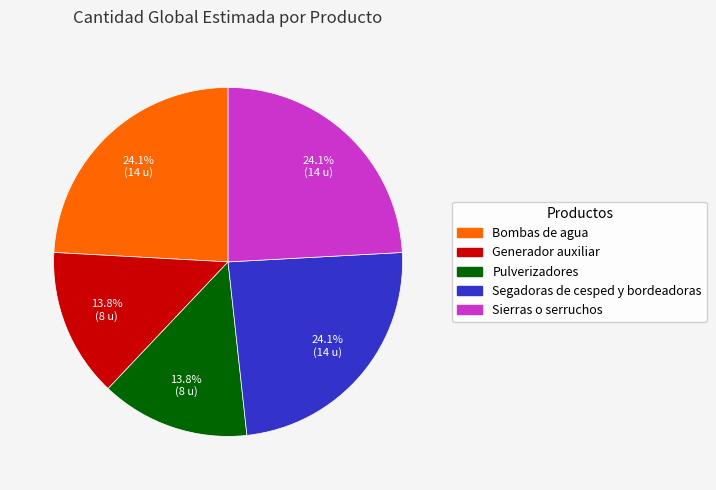

How much of the chart is everything except Sierras o serruchos?

75.9%